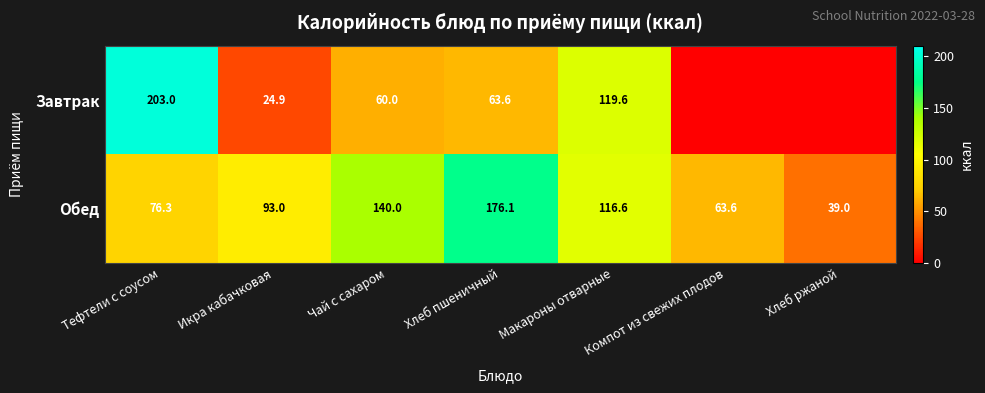

Which has a higher value, Хлеб пшеничный or Хлеб ржаной?

Хлеб пшеничный